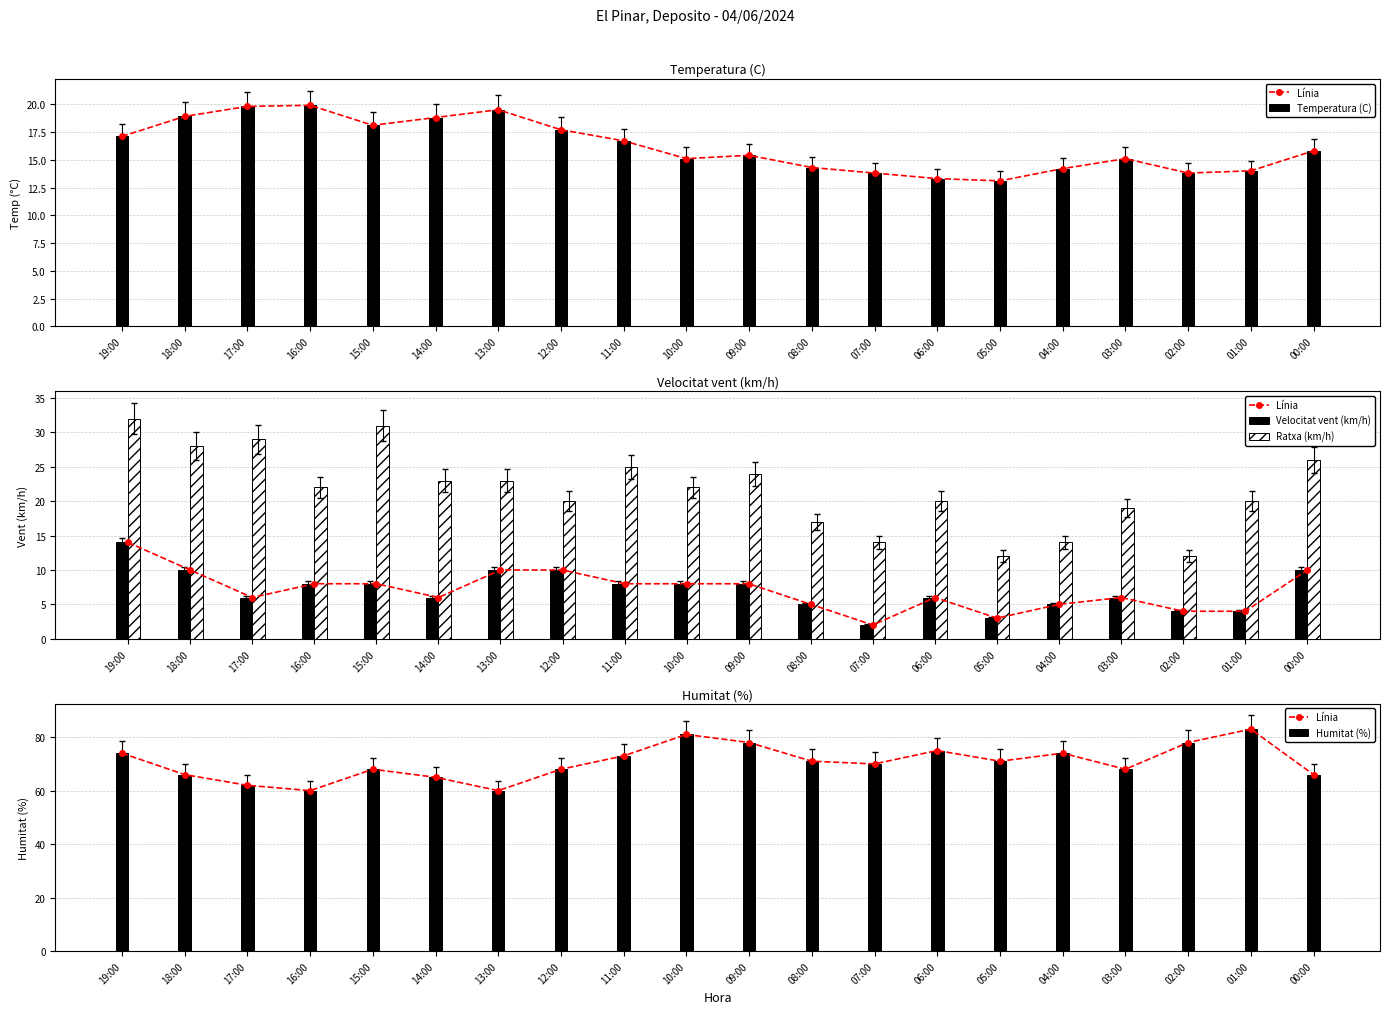

List the series in order of their peak value, lowest first.

Velocitat vent (km/h), Temperatura (C), Ratxa (km/h), Línia, Humitat (%)